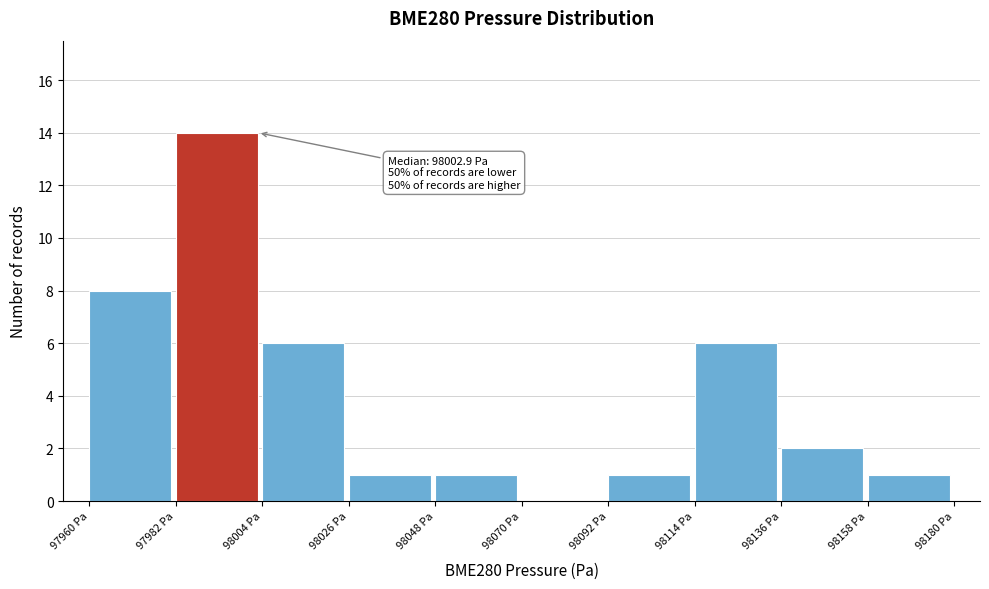

Which range on the x-axis has the tallest bar?

97982 to 98004